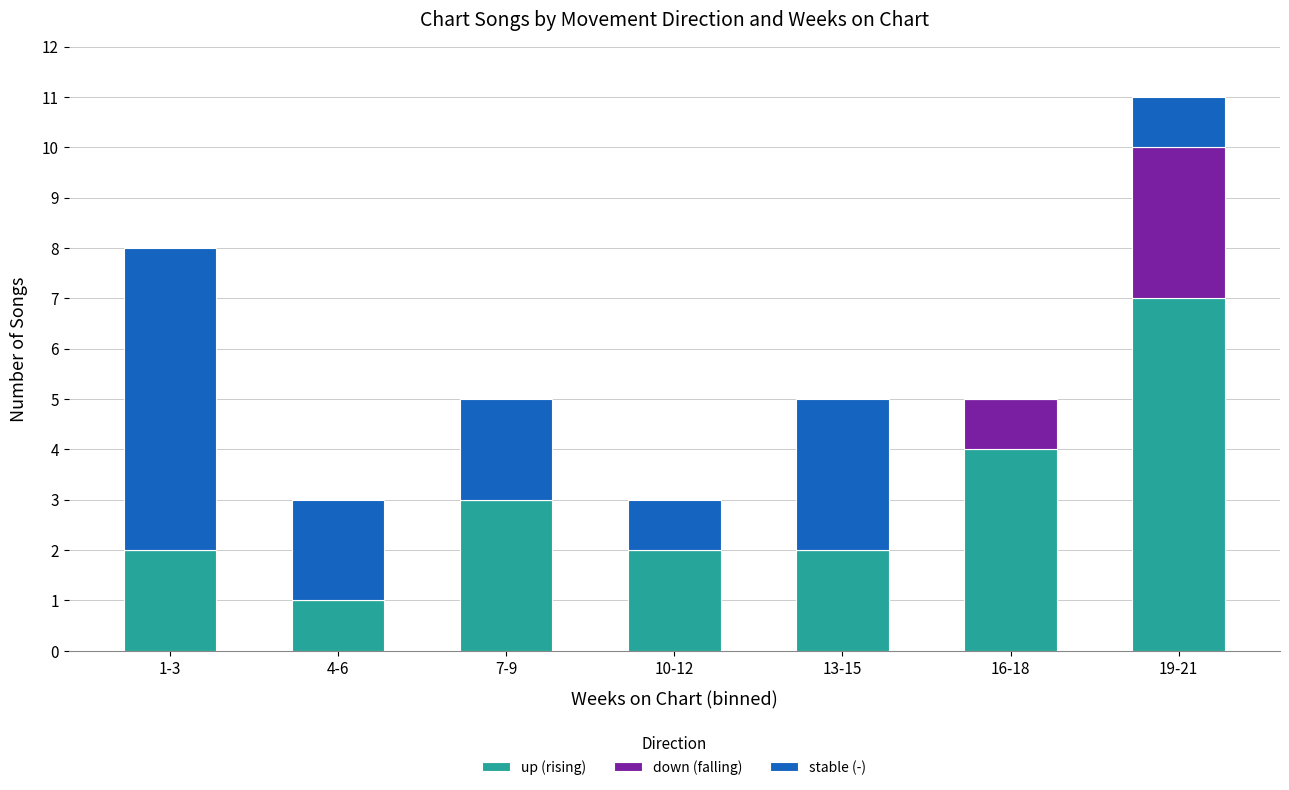

The value of up (rising) at 4-6 is 1. True or false?

True